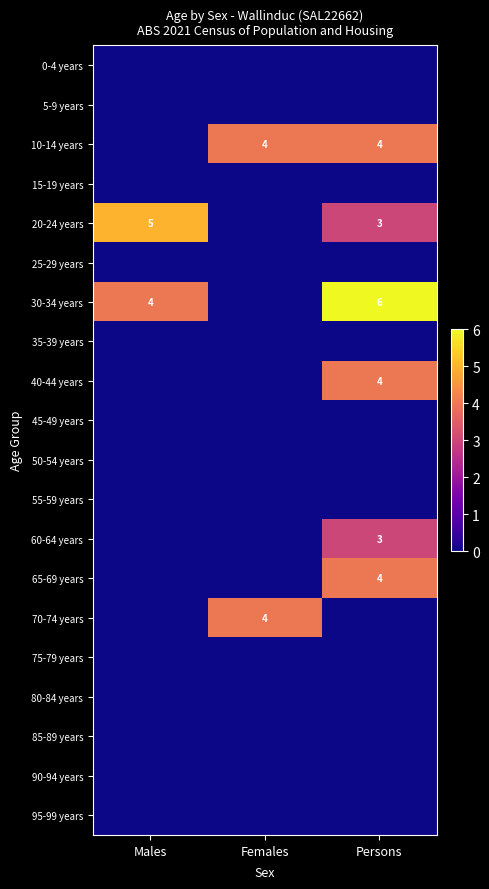

True or false: 40-44 years has a value of 4 at Persons.

True